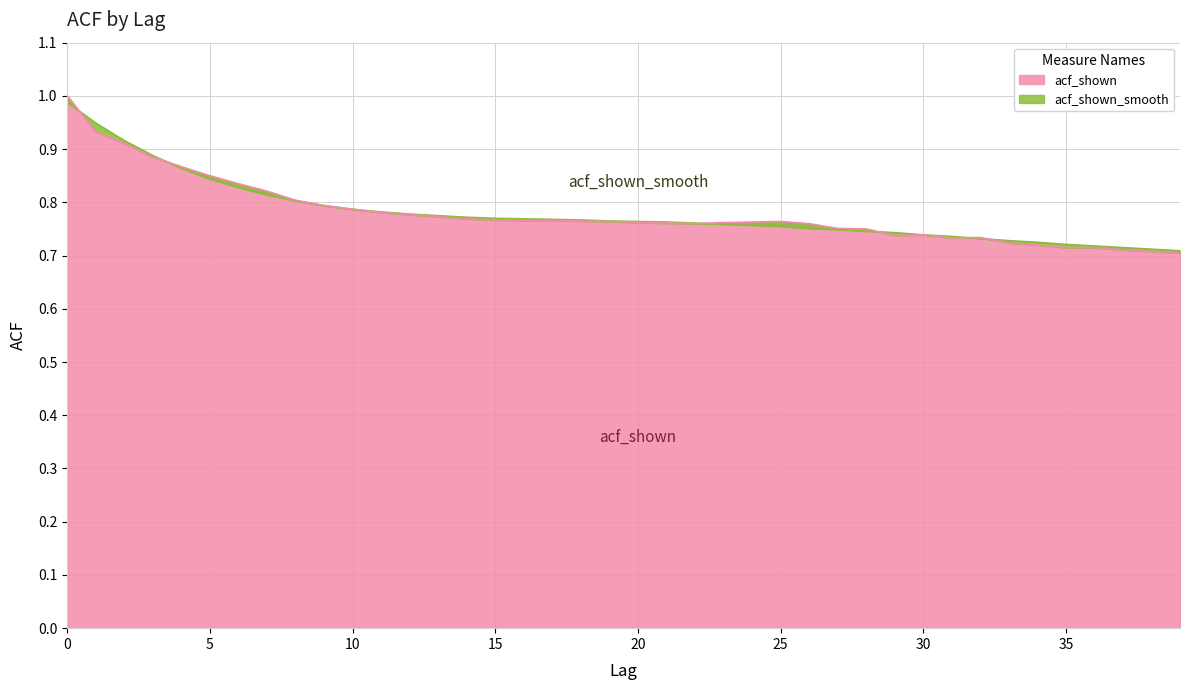

The value of acf_shown at 16 is 0.2. True or false?

False